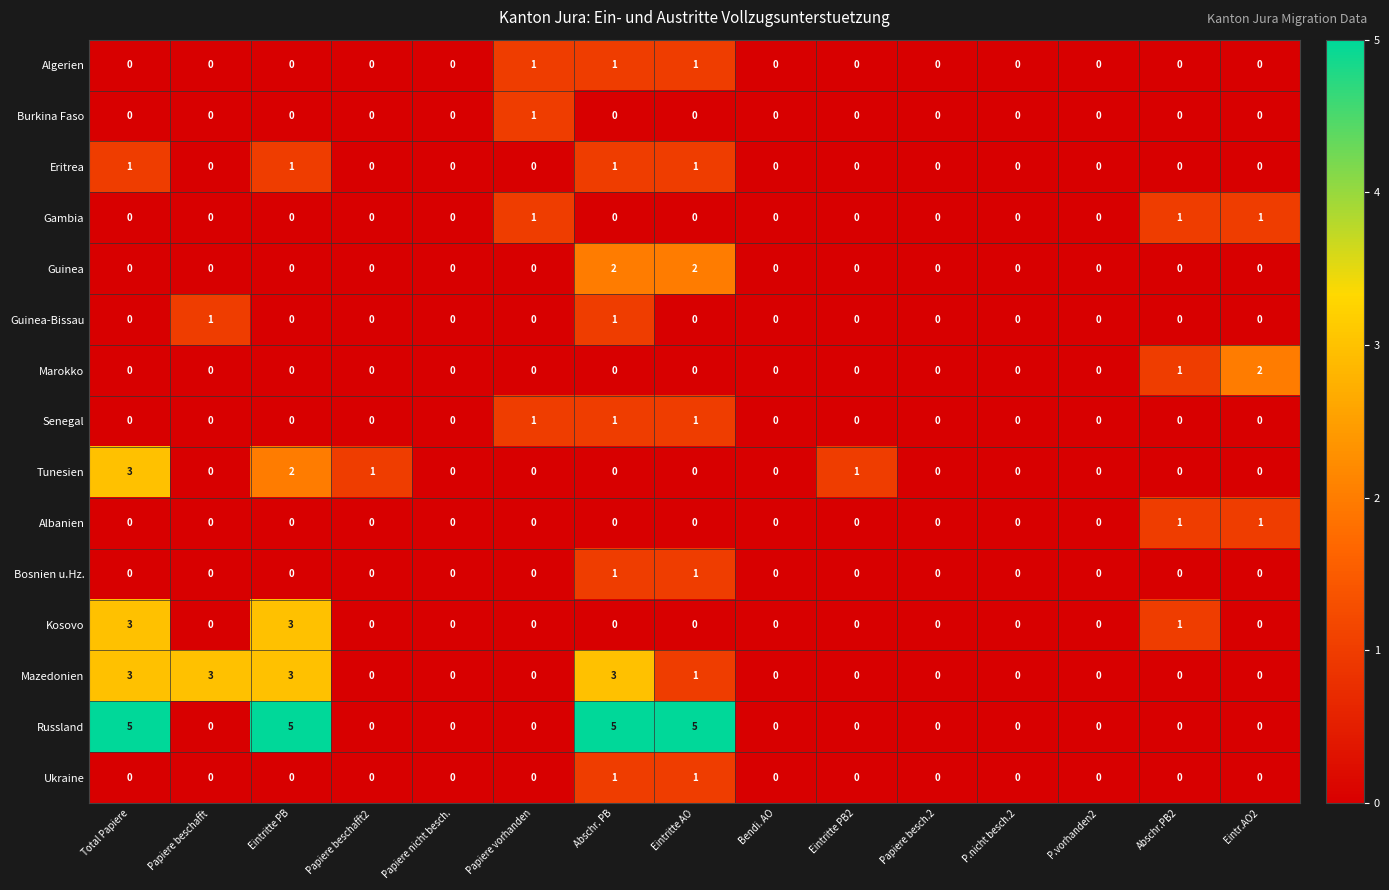

What is the maximum value shown in the chart?

5